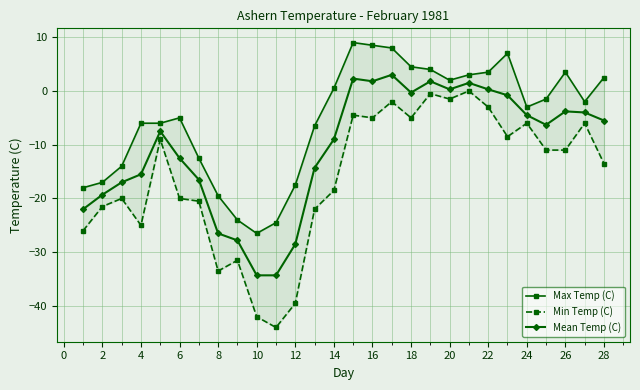

True or false: Max Temp (C) and Min Temp (C) cross at least once.

False